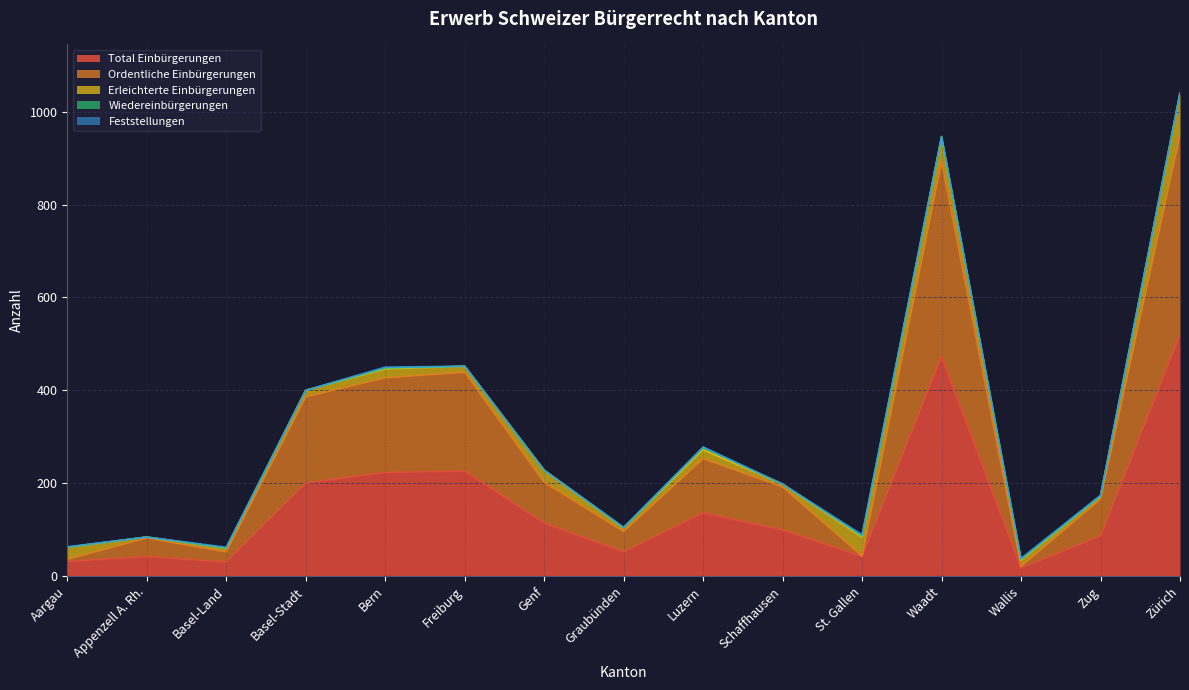

Rank the categories by Wiedereinbürgerungen value from highest to lowest.

Luzern, Bern, St. Gallen, Wallis, Aargau, Appenzell A. Rh., Basel-Land, Basel-Stadt, Freiburg, Genf, Graubünden, Schaffhausen, Waadt, Zug, Zürich